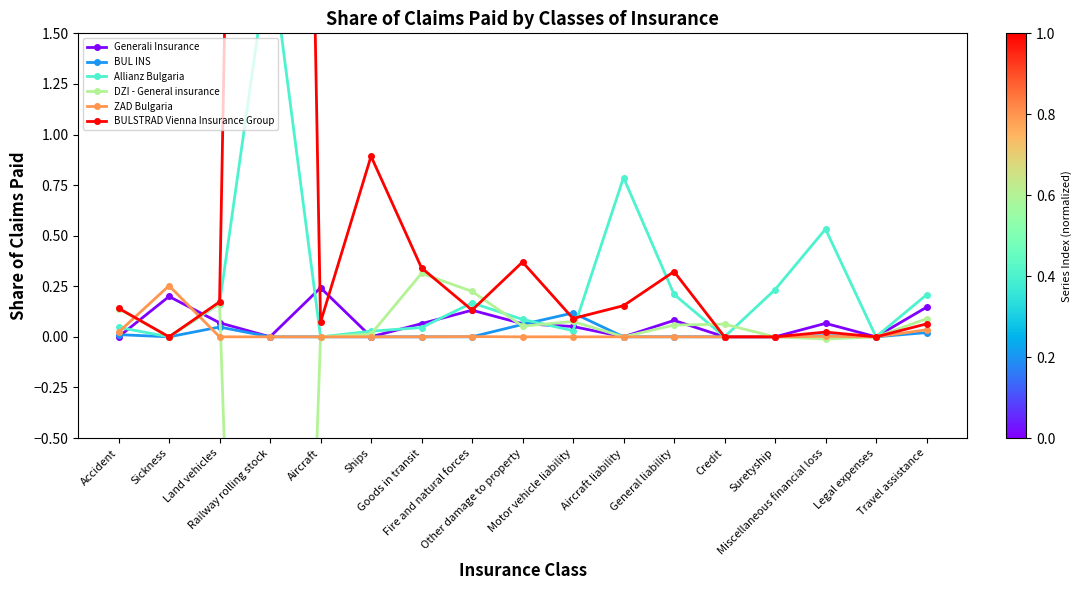

What is the difference between the maximum and minimum values in the ZAD Bulgaria series?

0.3